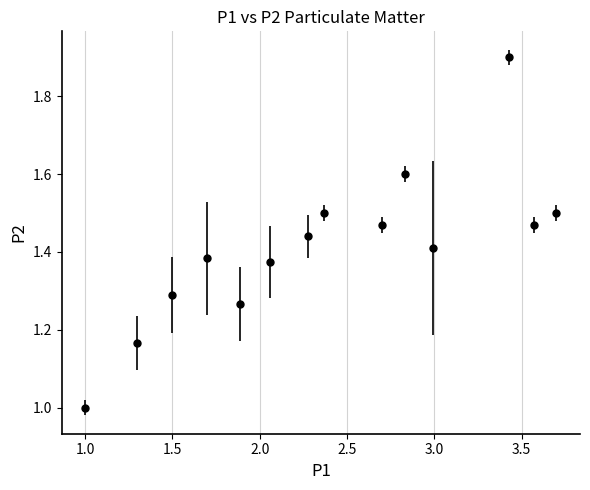

How many points are higher than both their immediate neighbors (excluding endpoints)?

4